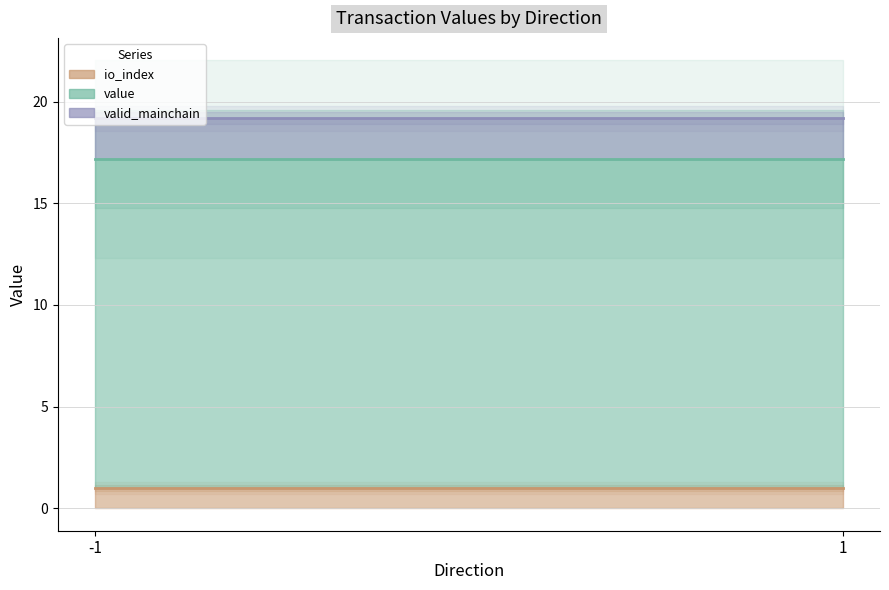

Which label corresponds to the smallest value in the chart?

-1